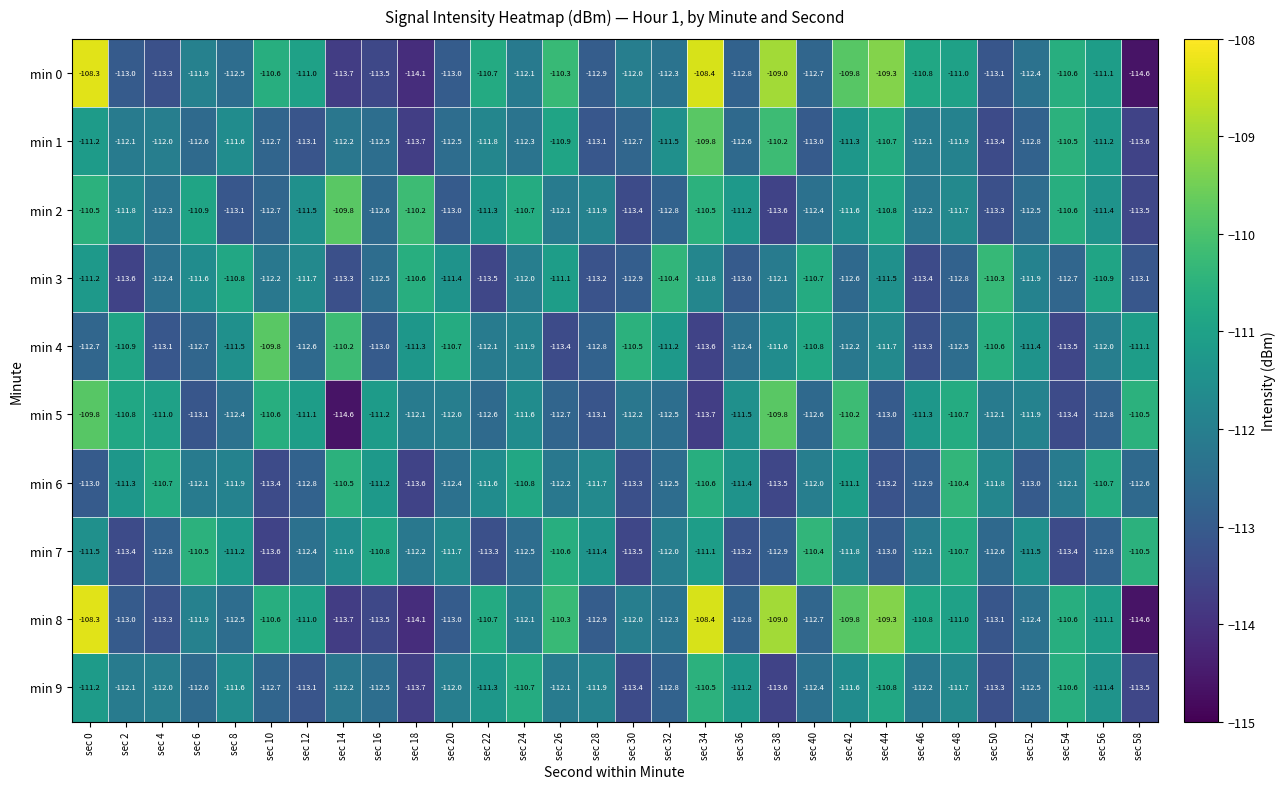

What is the difference between the maximum and minimum values in the min 2 series?

3.8